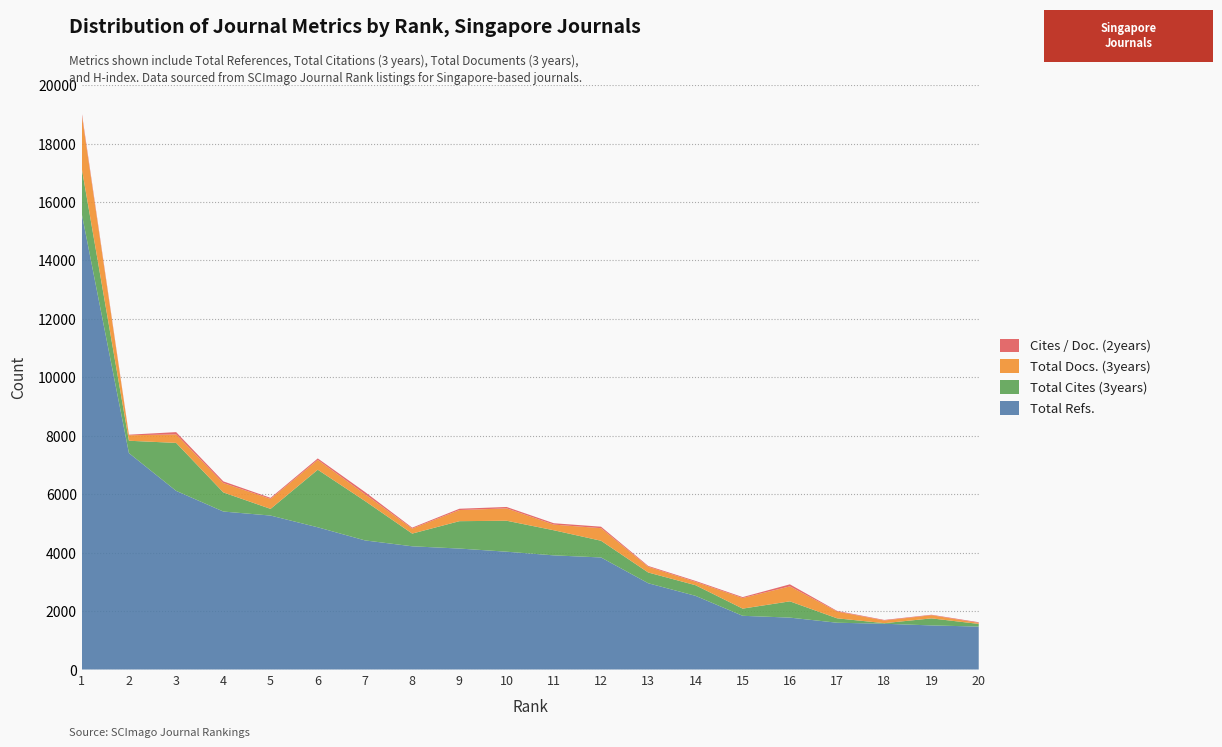

Reading left to right, list all the values displayed in this chart.

Total Refs.: 15605	7407	6114	5407	5269	4867	4419	4217	4140	4032	3907	3835	2952	2522	1838	1776	1601	1566	1509	1469
Total Cites (3years): 1554	423	1642	654	229	1971	1348	435	937	1060	859	572	368	364	246	557	151	20	241	91
Total Docs. (3years): 1835	188	290	321	341	336	235	172	381	423	194	430	196	116	363	513	232	91	108	36
Cites / Doc. (2years): 76	19	79	57	36	51	74	31	44	48	46	51	28	31	31	69	21	19	16	22